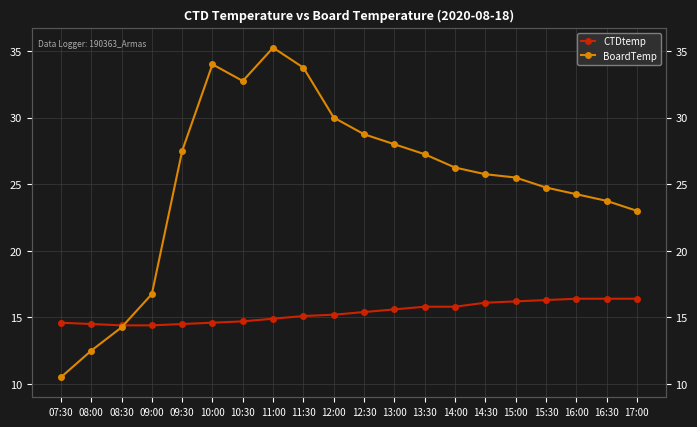

Where does the BoardTemp series first go above 26?

09:30